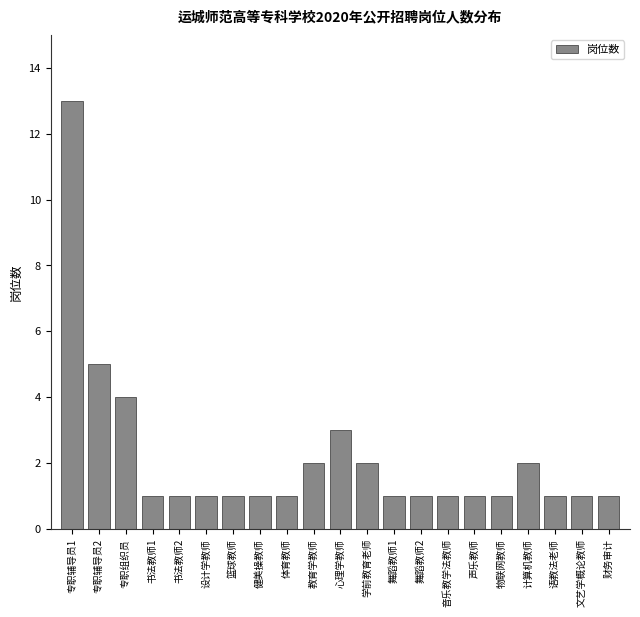

Reading left to right, extract all data points from this chart.

13	5	4	1	1	1	1	1	1	2	3	2	1	1	1	1	1	2	1	1	1